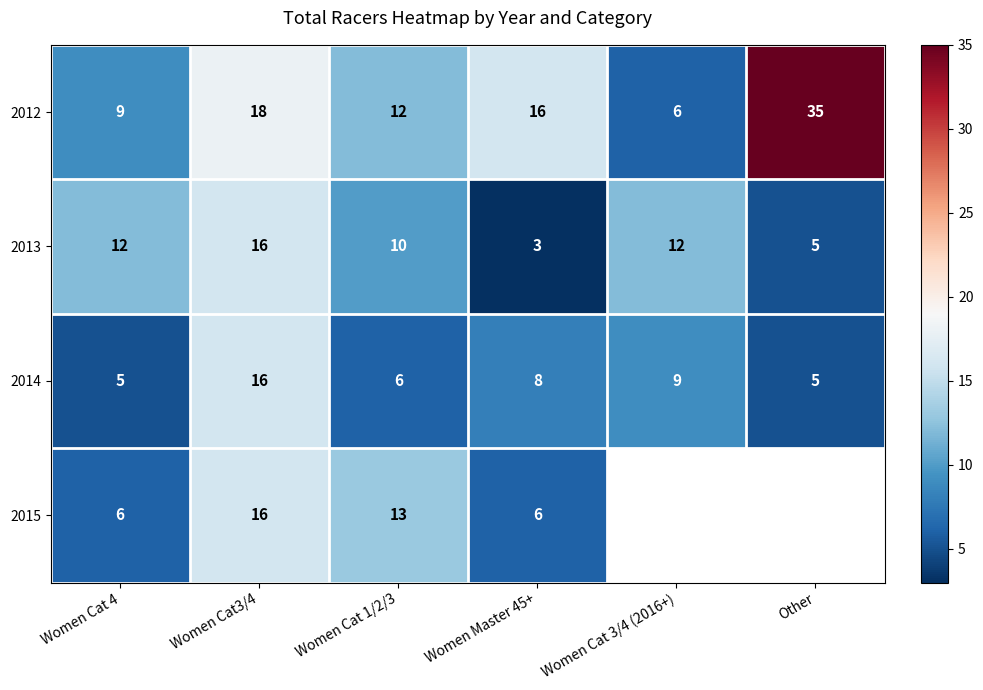

At Women Cat 1/2/3, list the series in order from smallest to largest.

2014, 2013, 2012, 2015